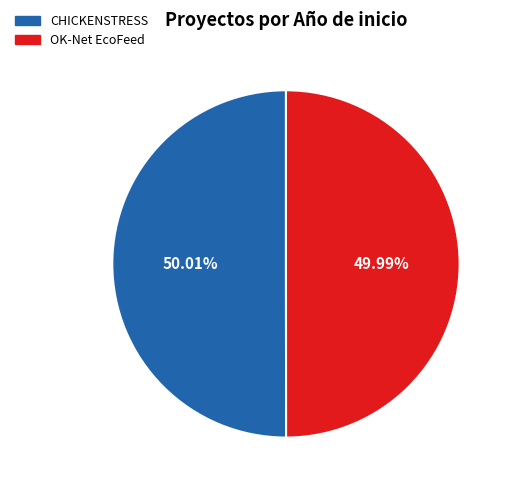

To the nearest percent, what percentage of the pie is OK-Net EcoFeed?

50%